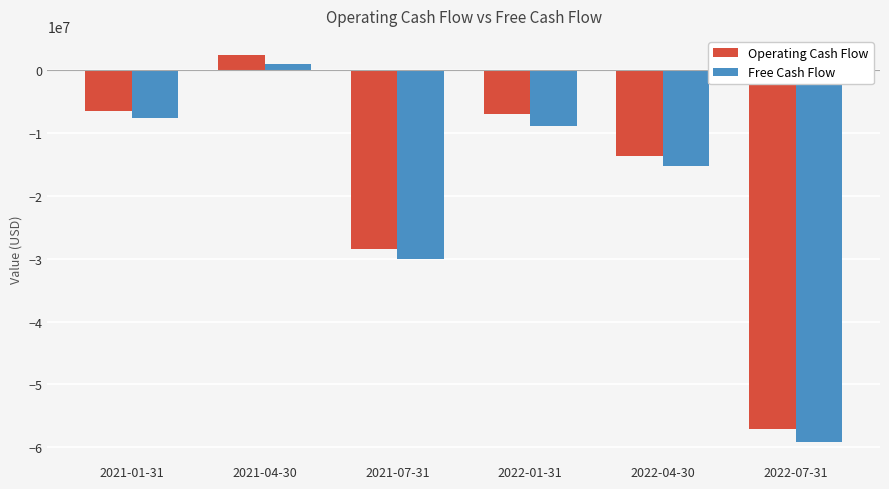

What are all the series names shown in the legend?

Operating Cash Flow, Free Cash Flow